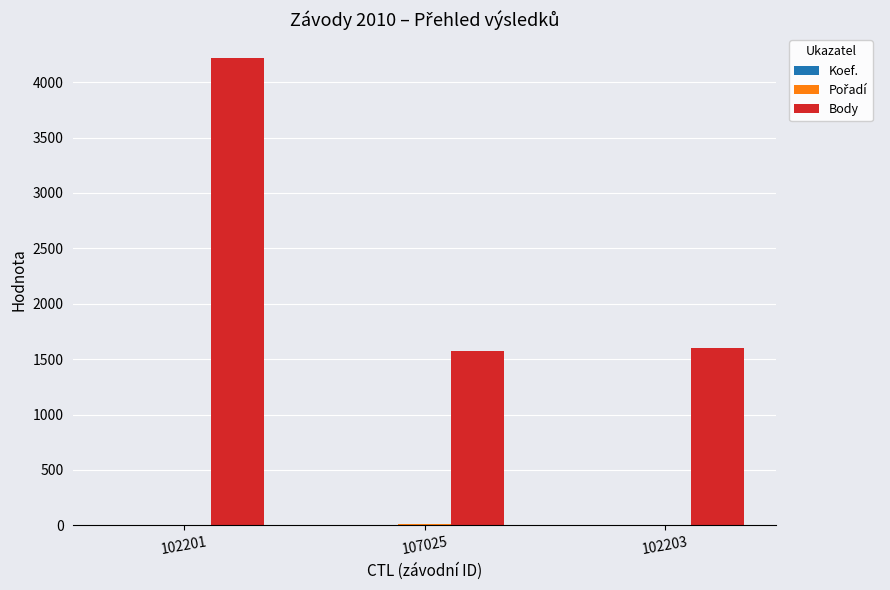

Where is Body nearest to the value 2897?

102203